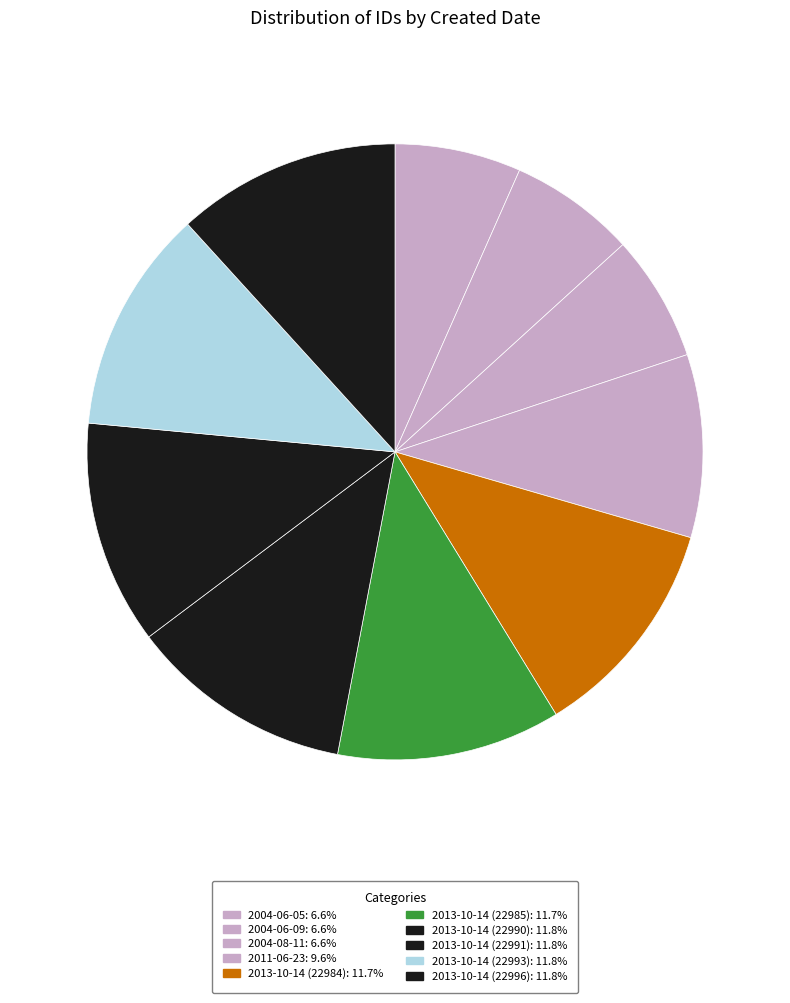

To the nearest percent, what percentage of the pie is 2004-08-11?

7%